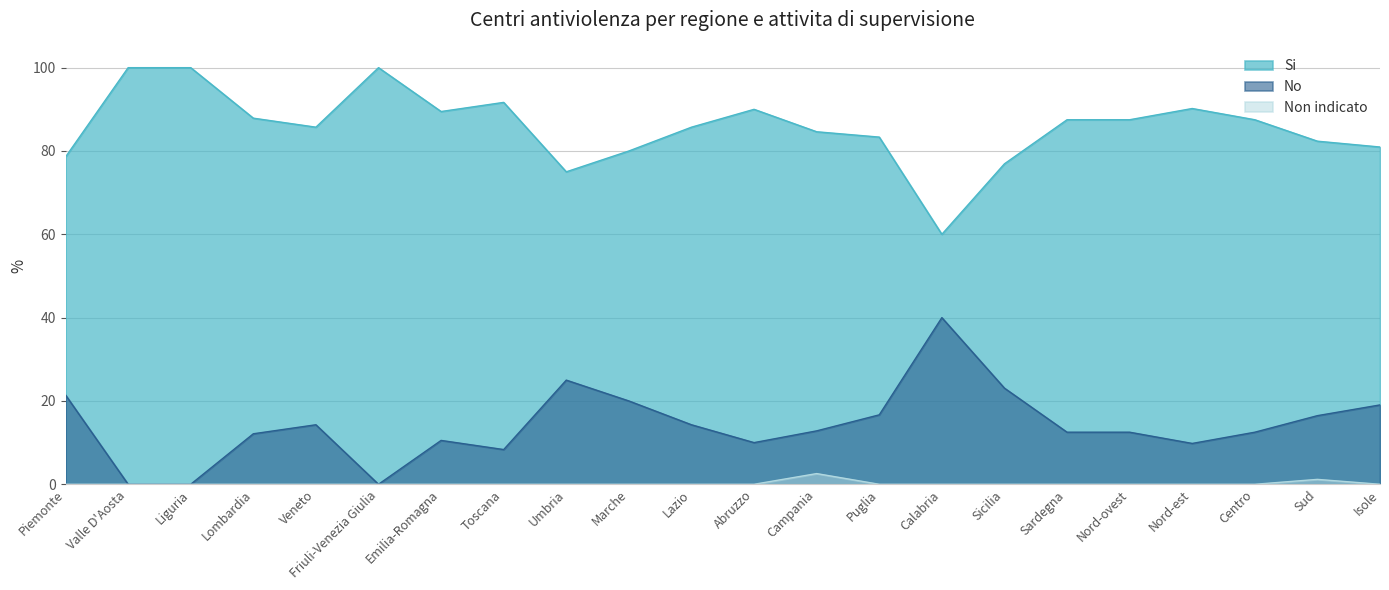

True or false: Non indicato and No cross at least once.

False